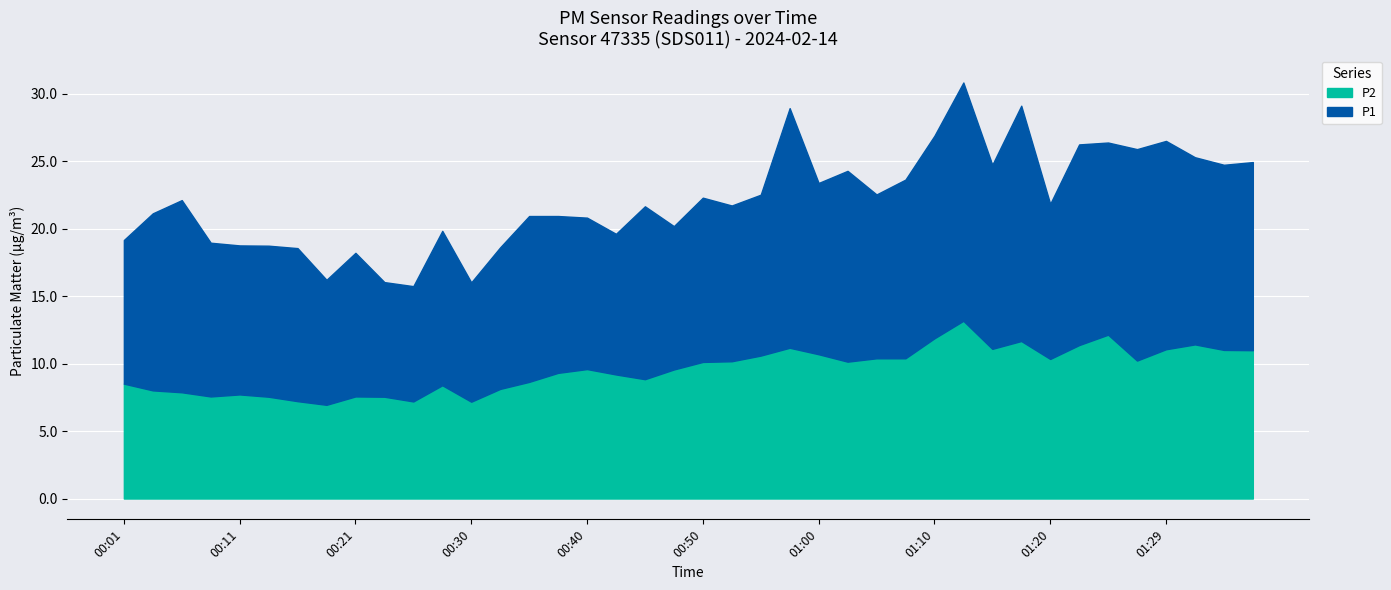

What is the maximum value for P2?

13.2